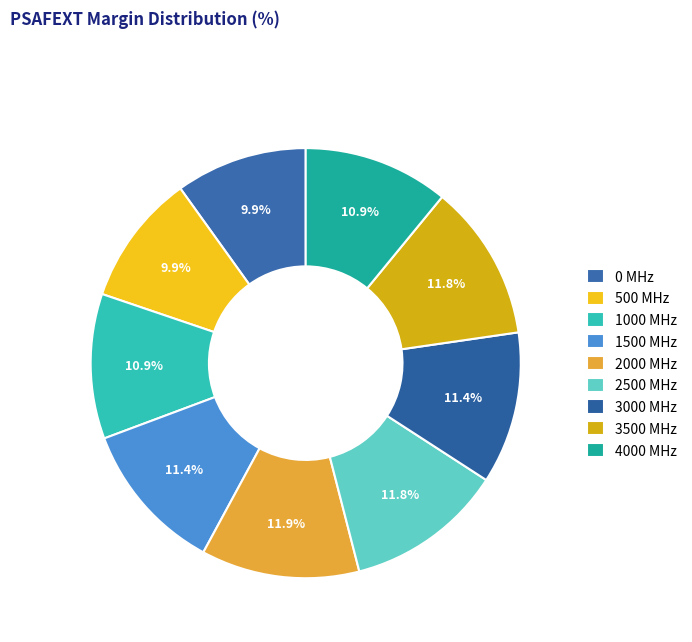

What is the smallest slice in the pie chart?

500 MHz